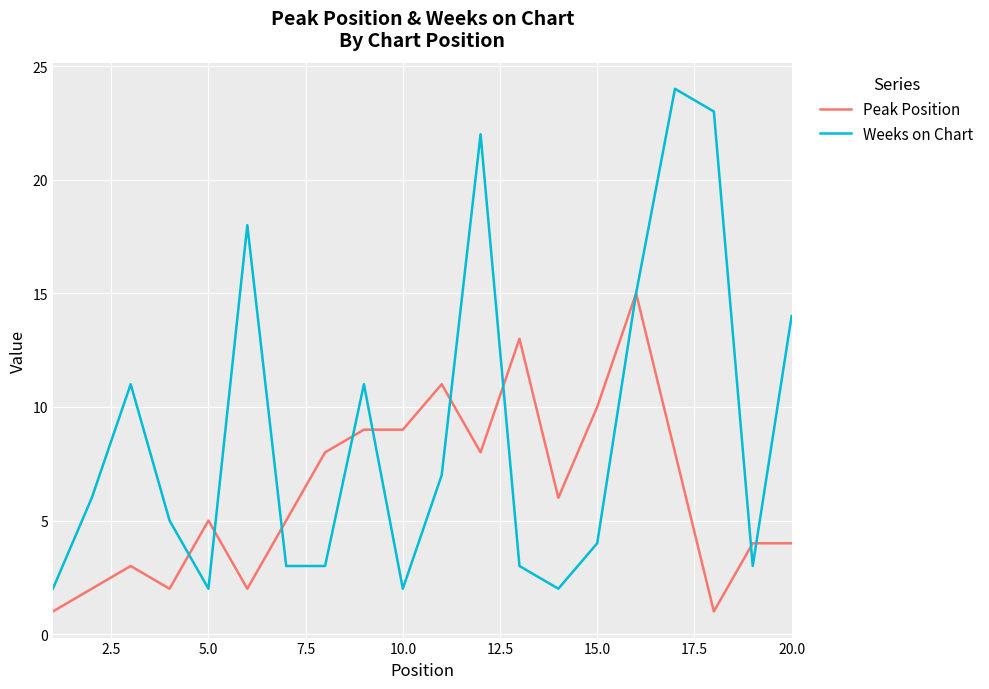

Rank the series by their maximum value, from highest to lowest.

Weeks on Chart, Peak Position